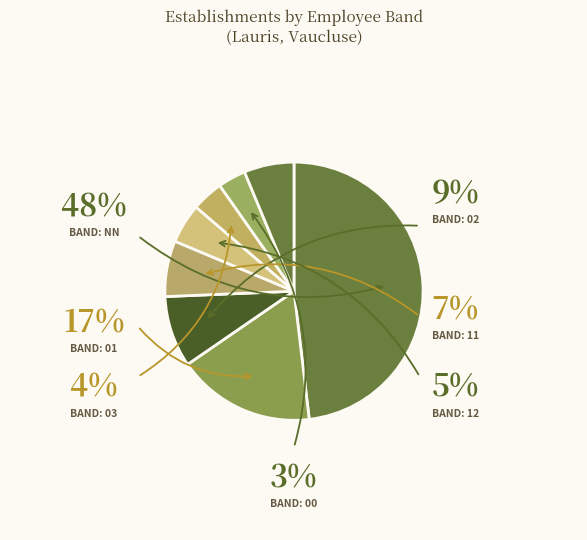

To the nearest percent, what is the average slice percentage?

10%